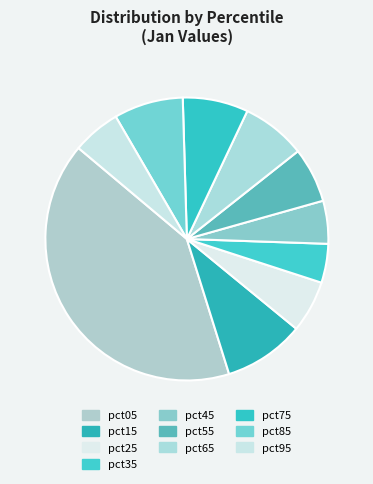

How many segments does this pie chart have?

10